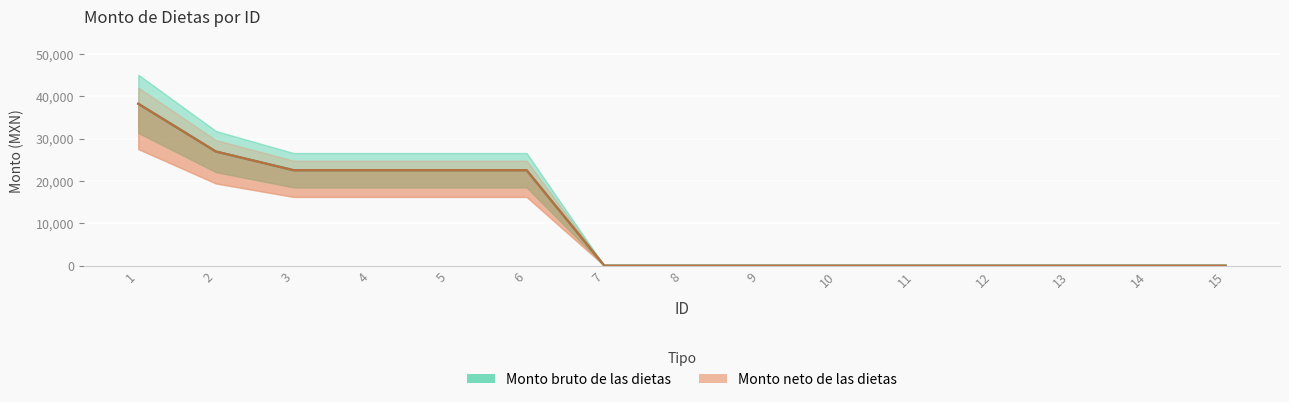

Does the chart display data point markers on the line(s)?

No